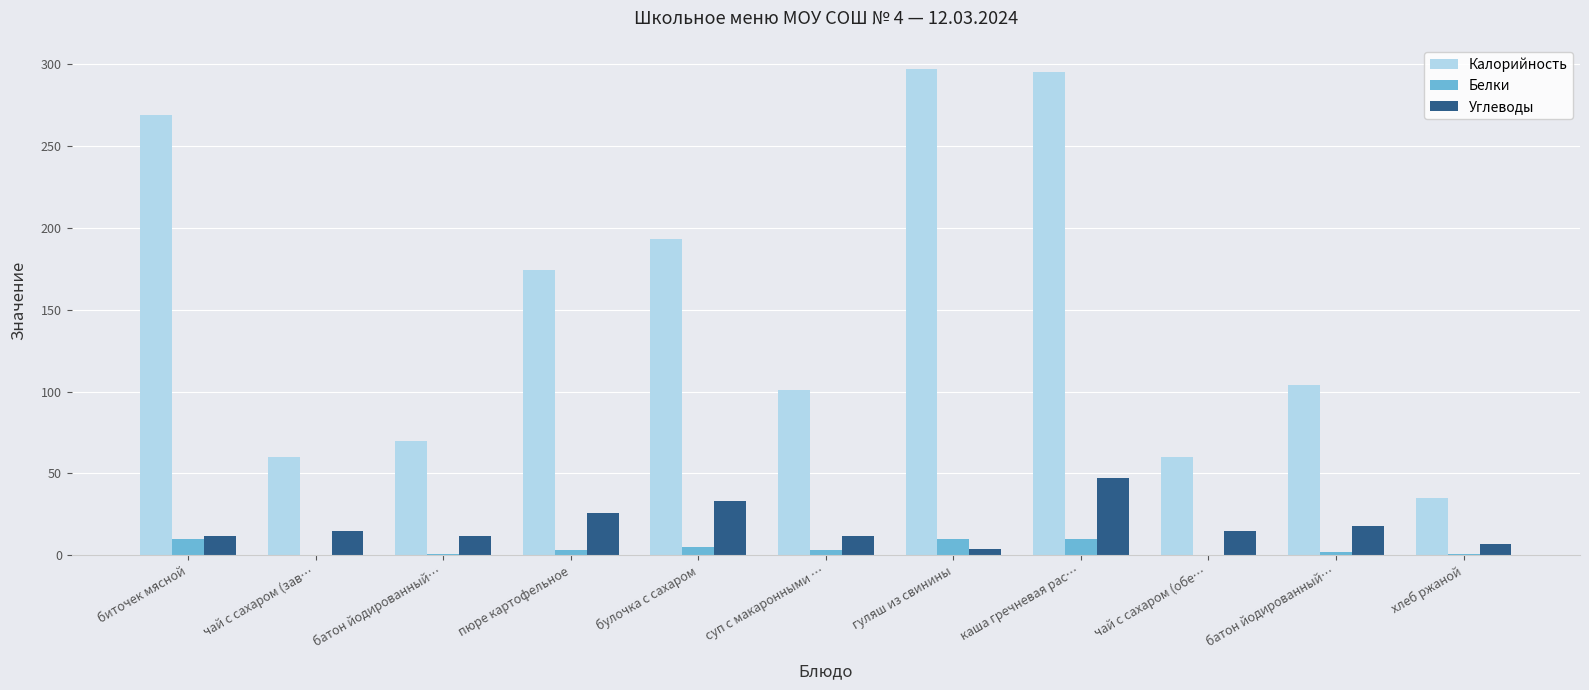

How many groups of bars are there?

11